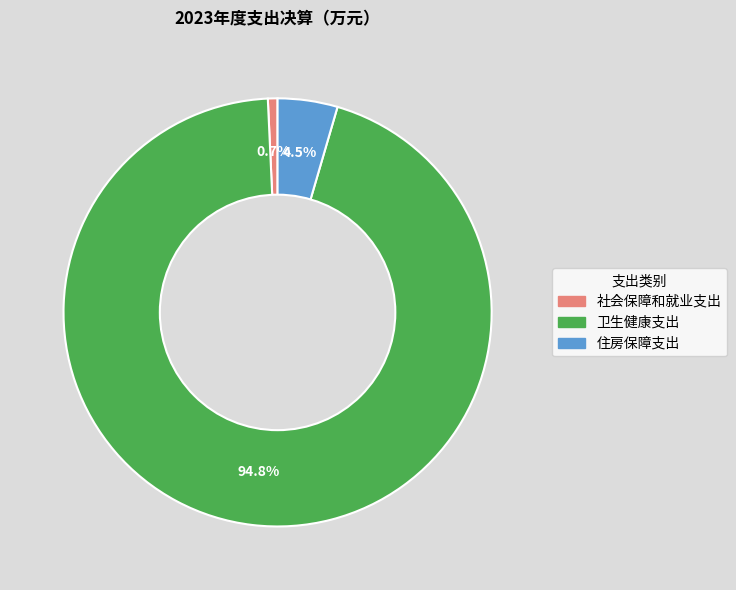

Rank the categories by value from lowest to highest.

社会保障和就业支出, 住房保障支出, 卫生健康支出